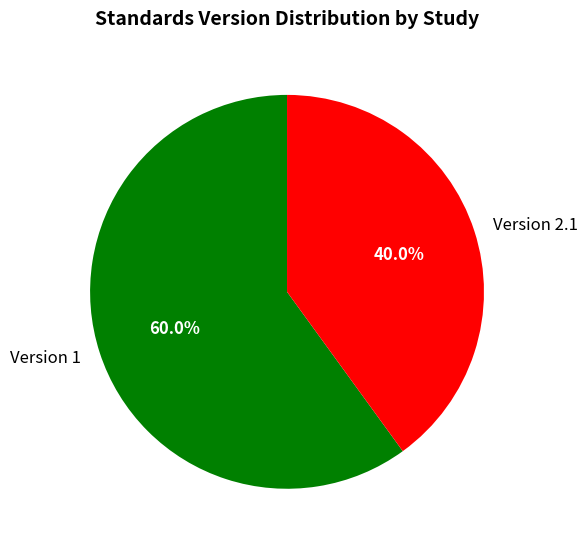

Rank the categories by value from lowest to highest.

Version 2.1, Version 1